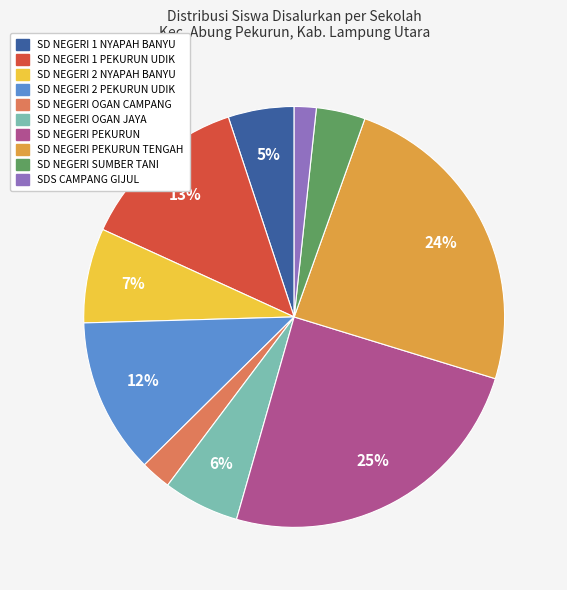

Does any single category account for the majority?

No